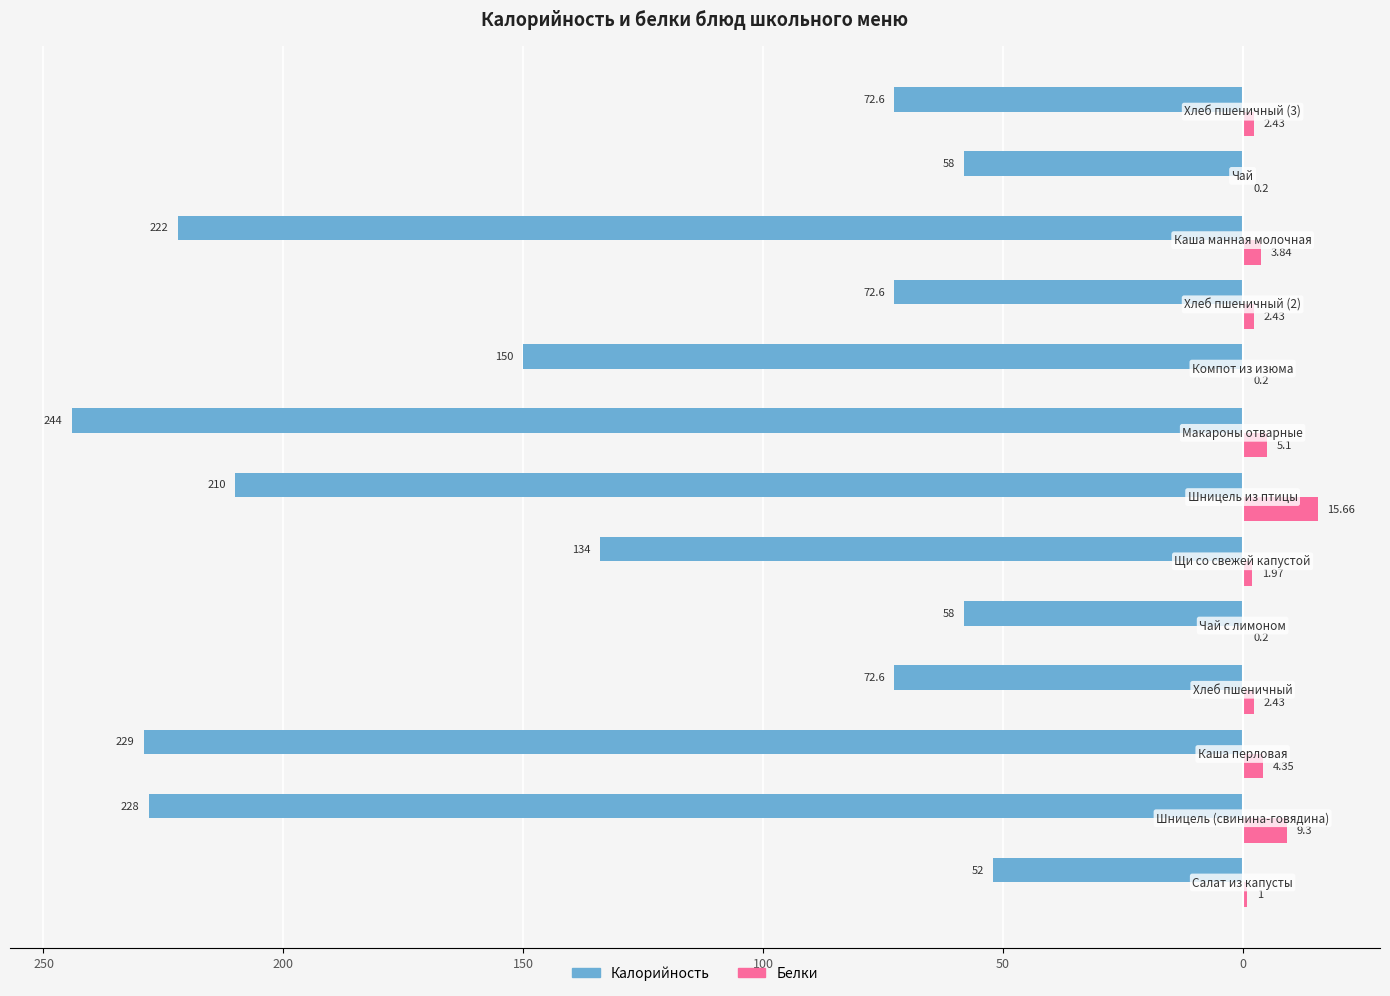

What are all the series names shown in the legend?

Калорийность, Белки